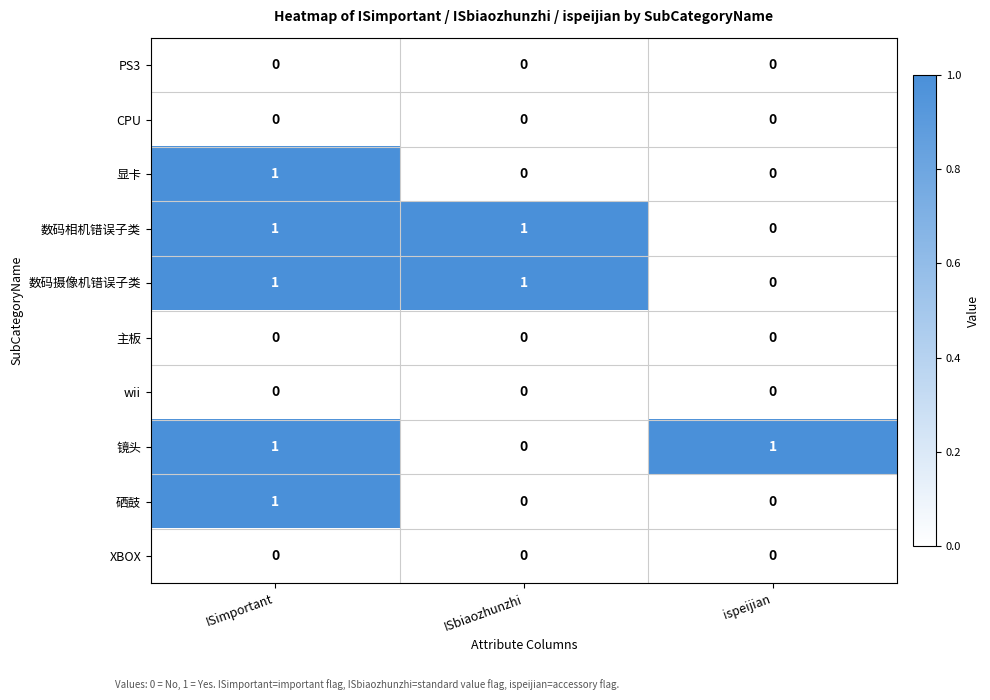

At how many categories does at least one series exceed 0?

3